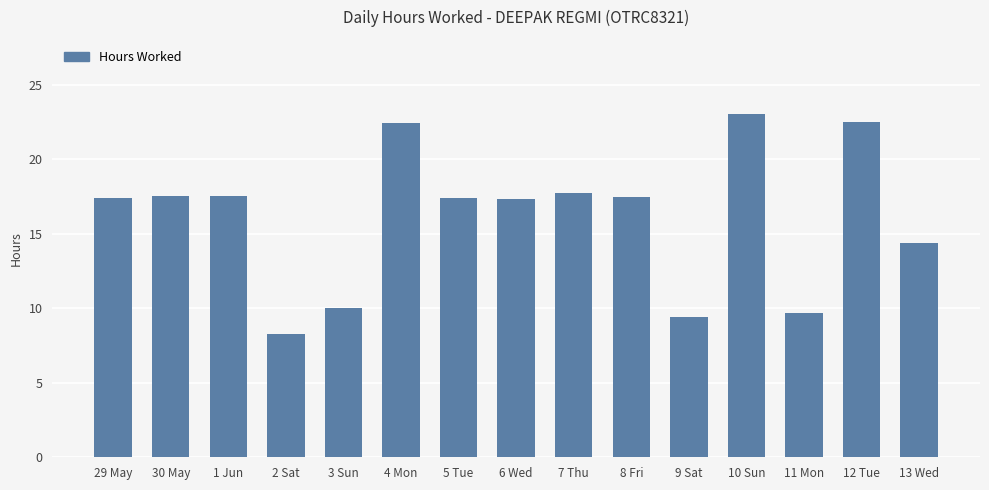

Which has a higher value, 6 Wed or 12 Tue?

12 Tue